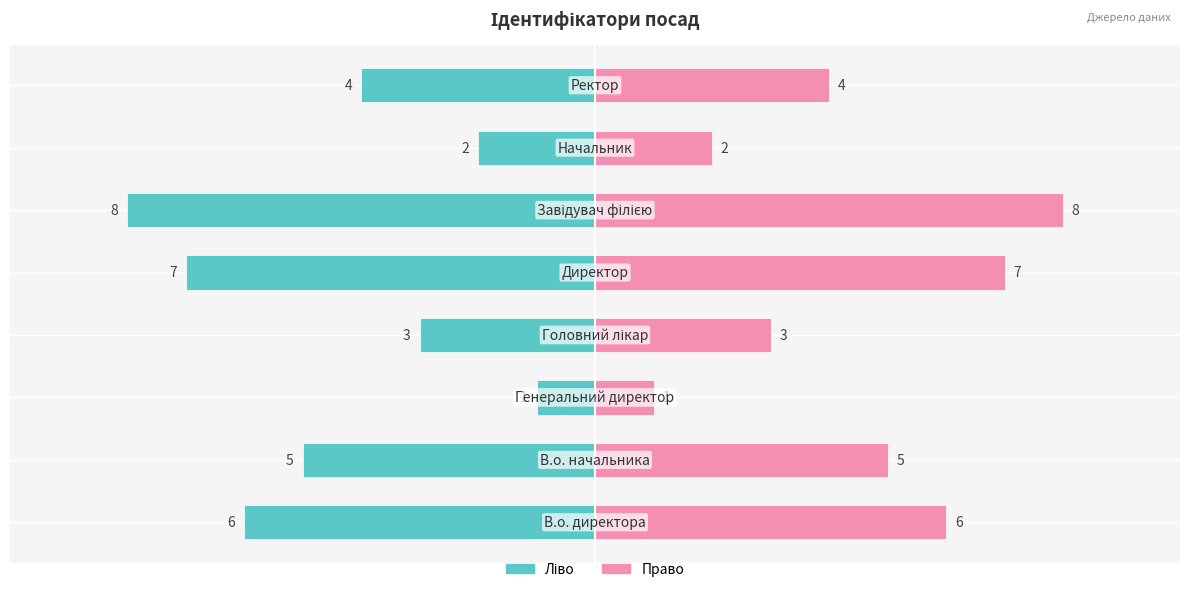

What is the highest value of the Ідентифікатор (право) series?

8